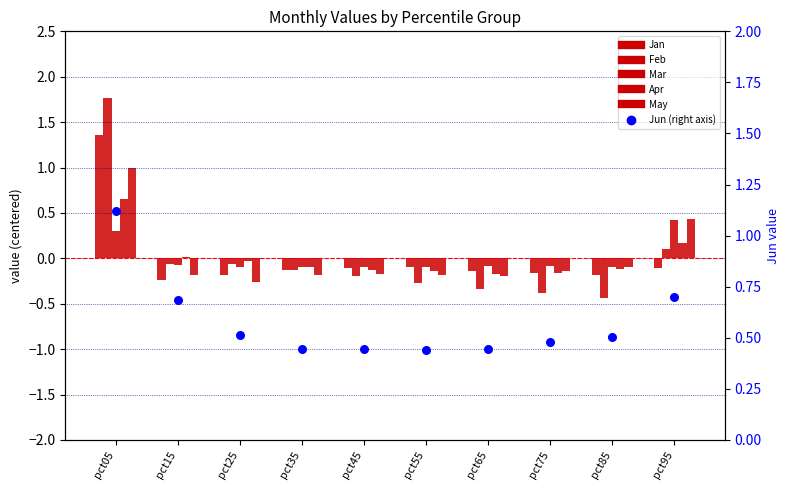

At how many categories does at least one series exceed 1?

1